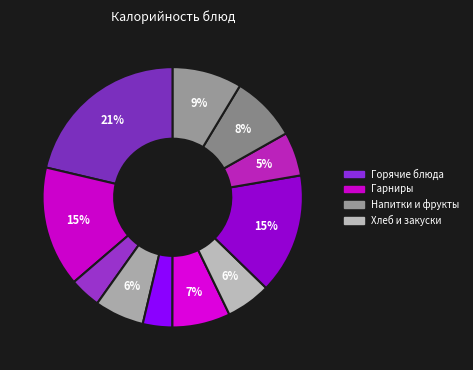

How many slices are in this pie chart?

11